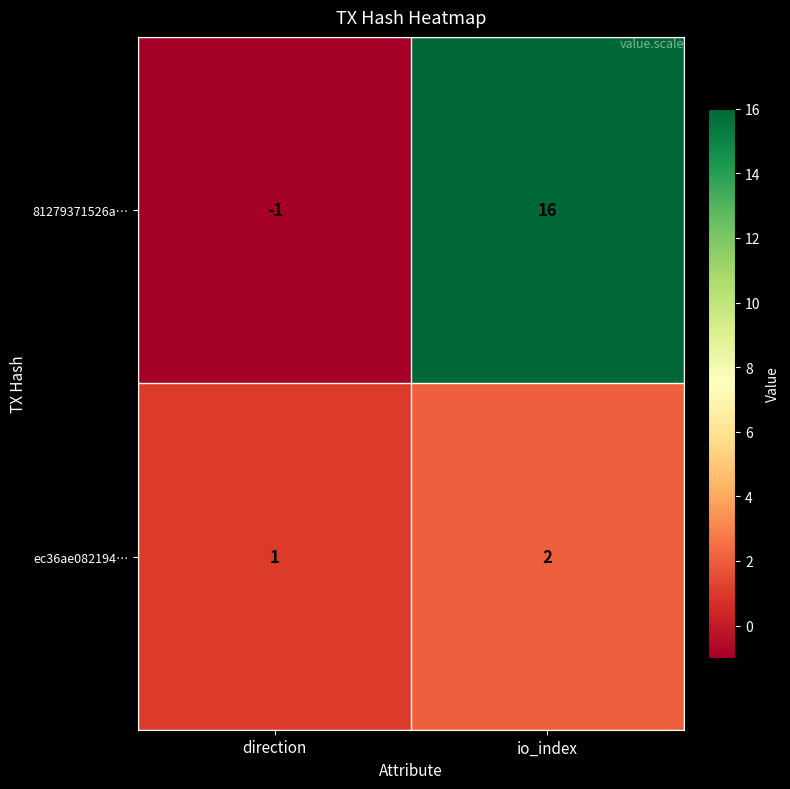

How many categories are shown in the chart?

2